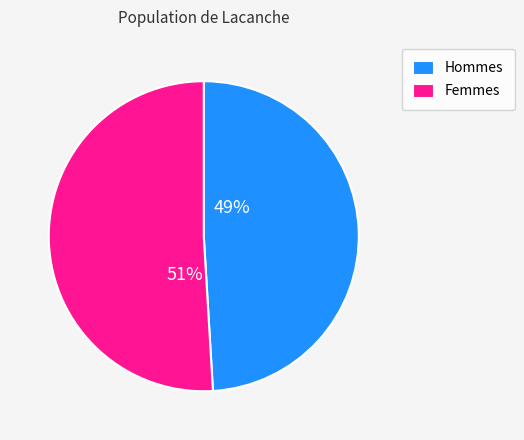

To the nearest percent, what is the average slice percentage?

50%